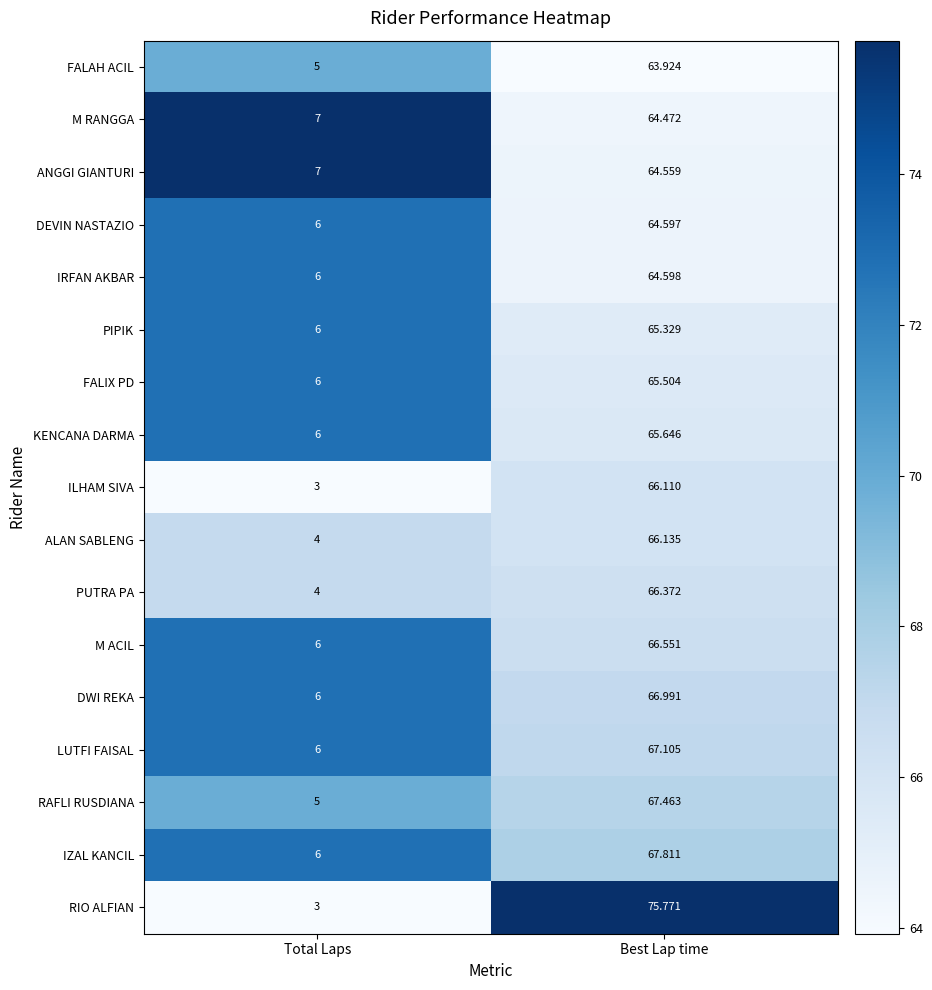

Between Total Laps and Best Lap time, which series saw the biggest shift?

RIO ALFIAN